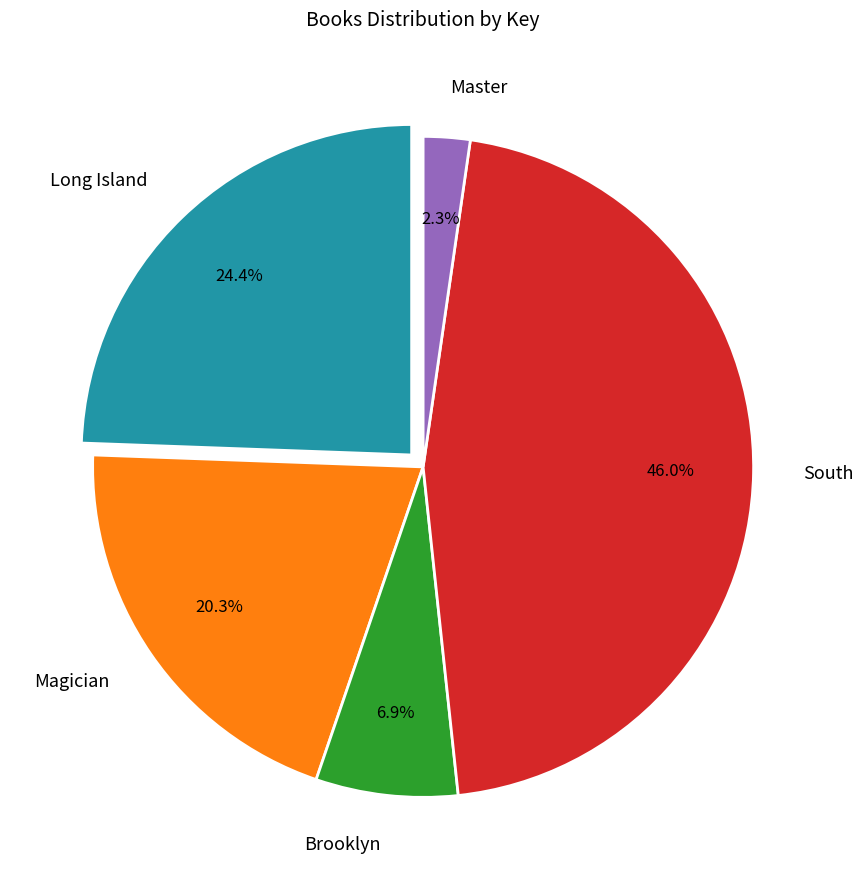

The Long Island slice represents 24% of the pie. True or false?

True